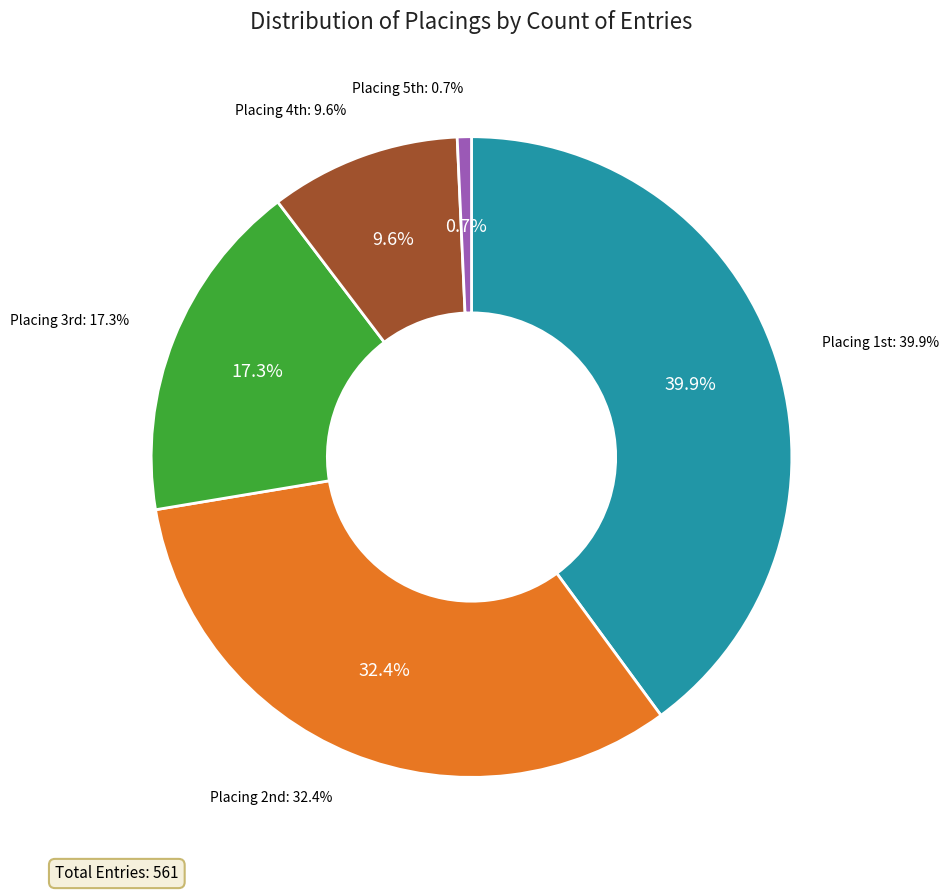

How many slices are in this pie chart?

5